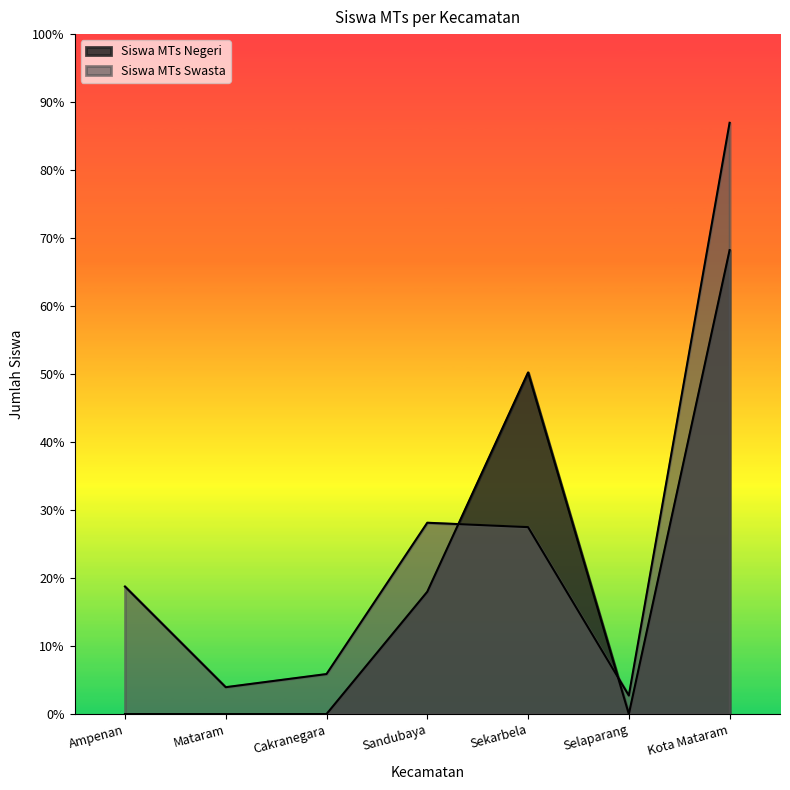

Which category has the lowest value across all series?

Ampenan